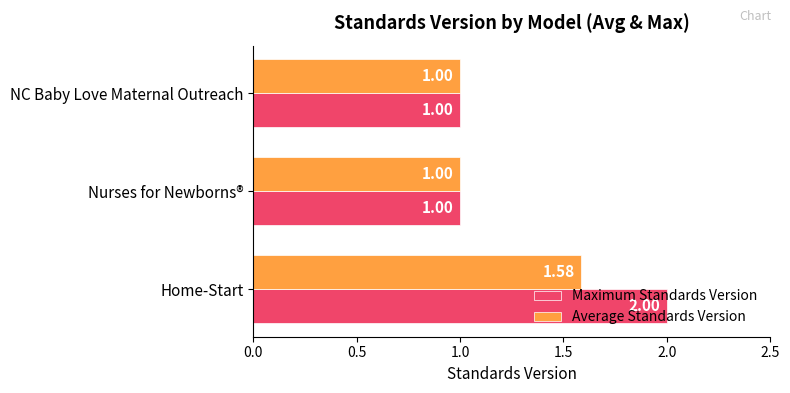

Rank the series by their maximum value, from highest to lowest.

Maximum Standards Version, Average Standards Version